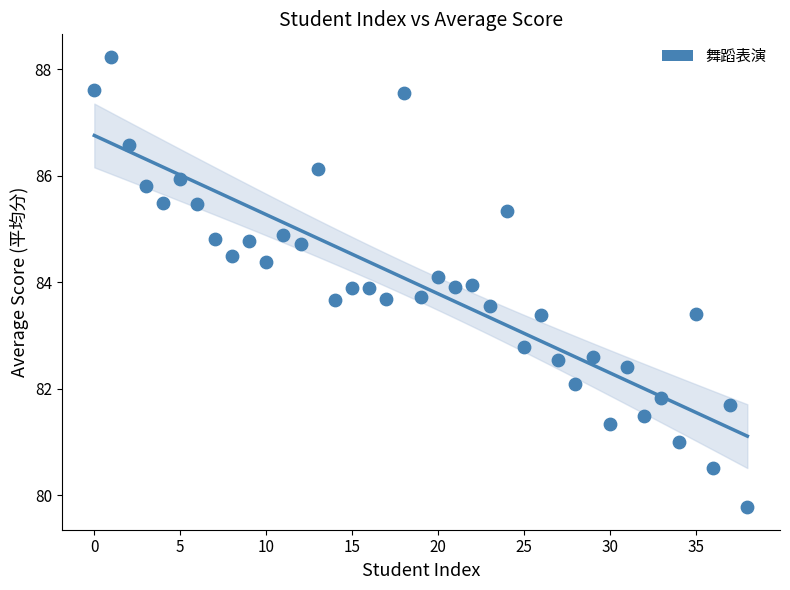

What is the range of Y values (max minus min)?

8.5